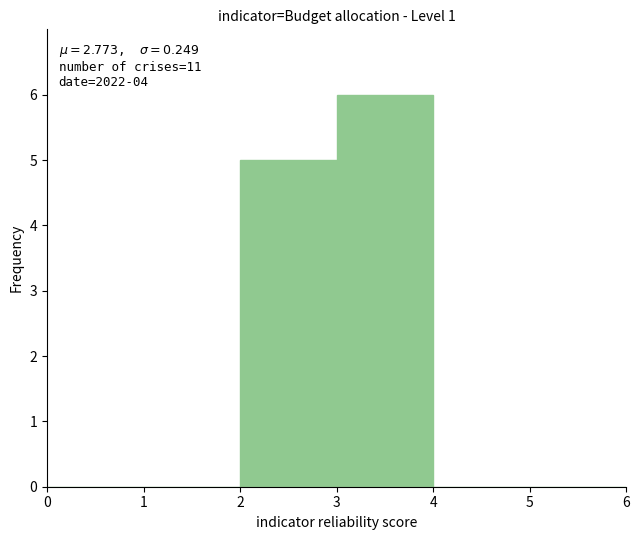

Which range on the x-axis has the tallest bar?

3 to 4